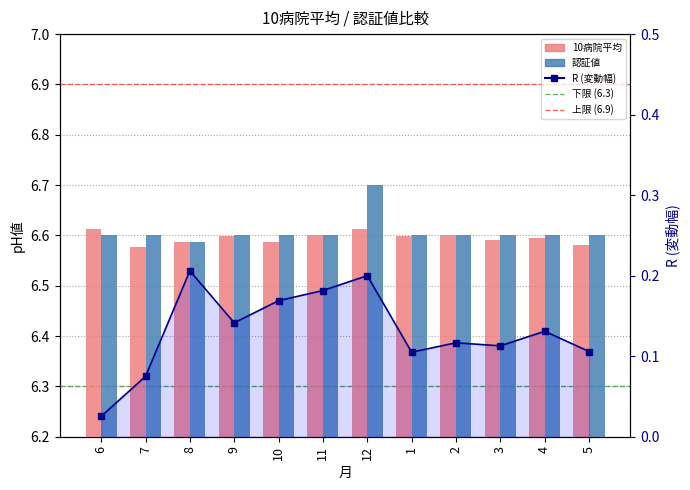

True or false: 認証値 has a value of 10.3 at 4.

False